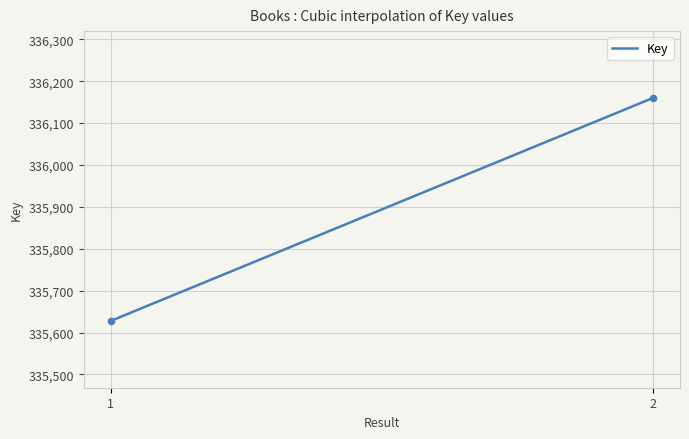

What is the maximum value shown in the chart?

336160.0